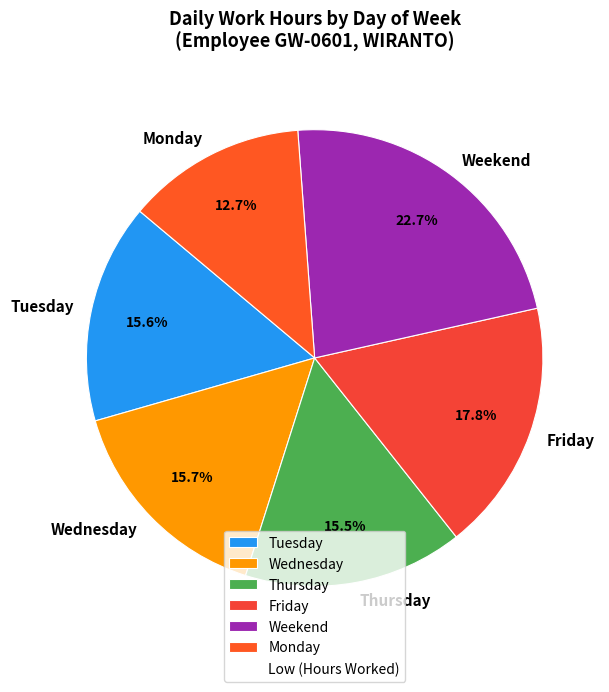

What is the smallest slice in the pie chart?

Monday